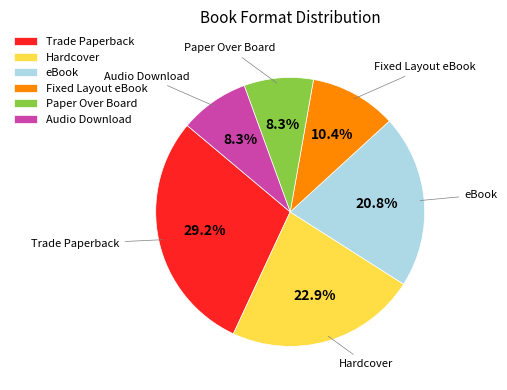

Which slice is the largest?

Trade Paperback